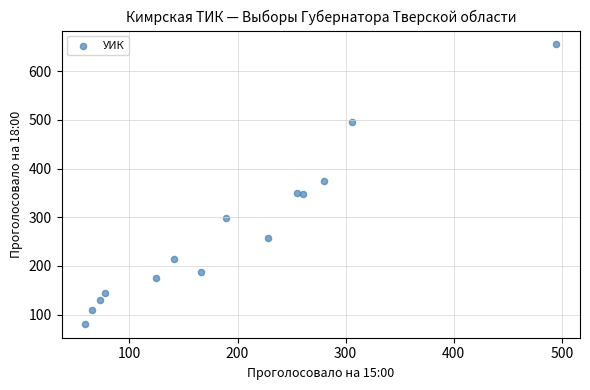

What is the range of X values (max minus min)?

436